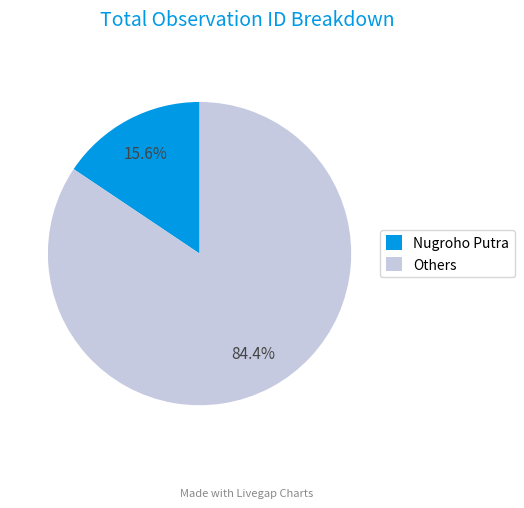

To the nearest percent, what is the difference between the largest and smallest slice percentages?

69%